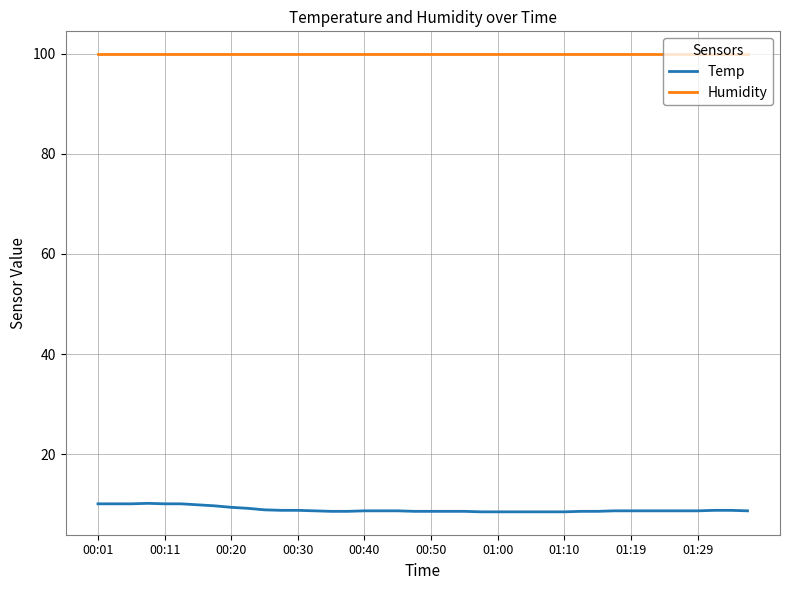

Which series has the largest range (max minus min)?

Temp